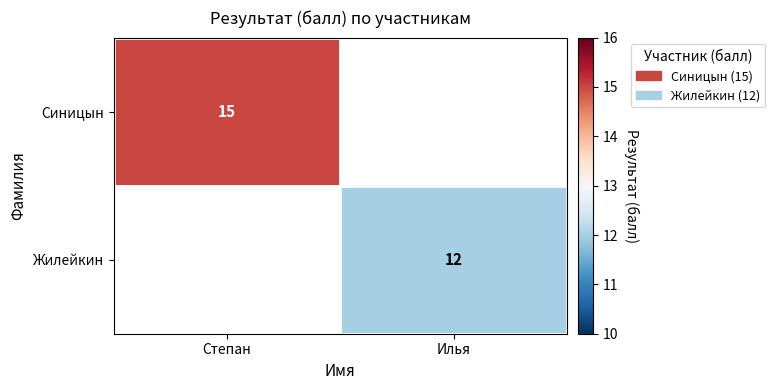

The value of Жилейкин at Илья is 19.5. True or false?

False